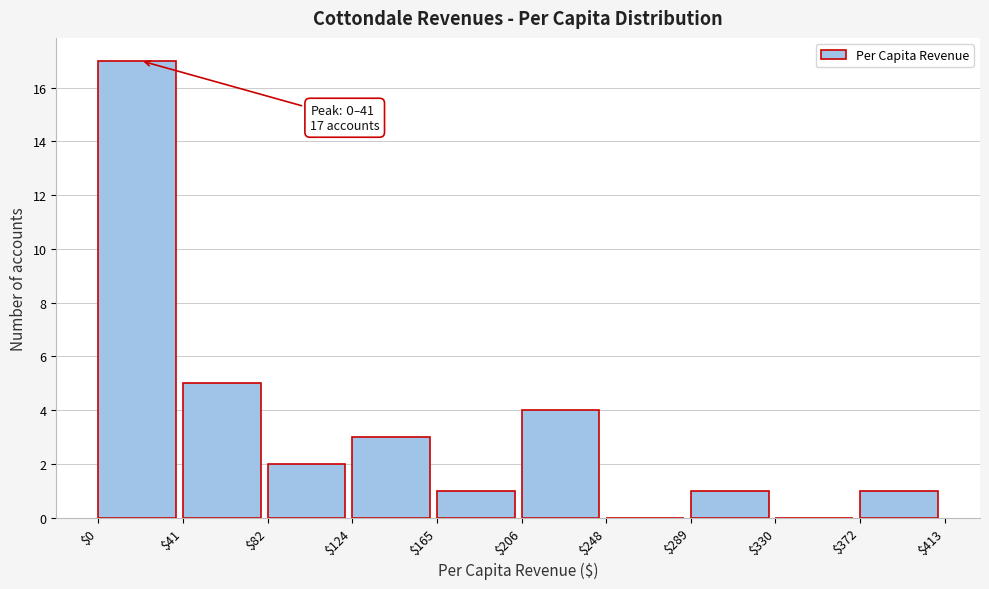

Over which range of the x-axis is the bar tallest?

$0 to $41